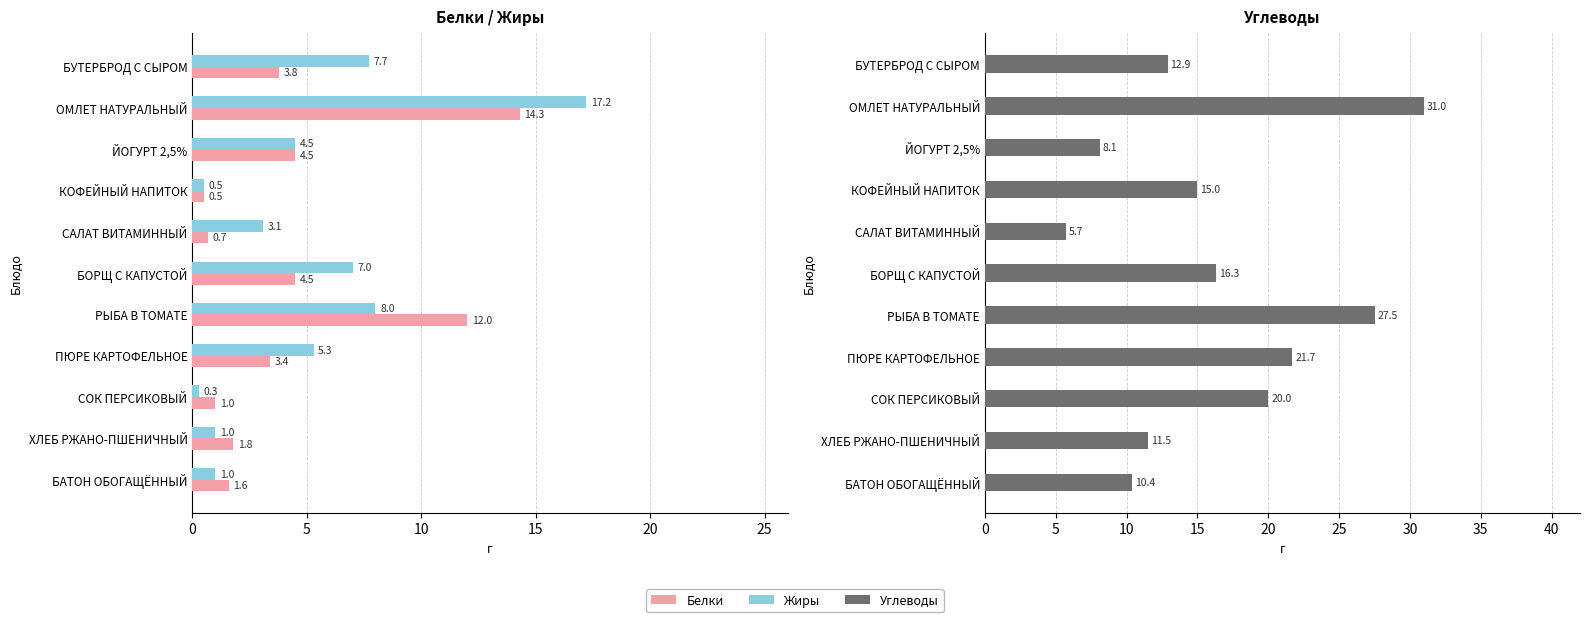

The Углеводы series shows 12.9 at БУТЕРБРОД С СЫРОМ. True or false?

True